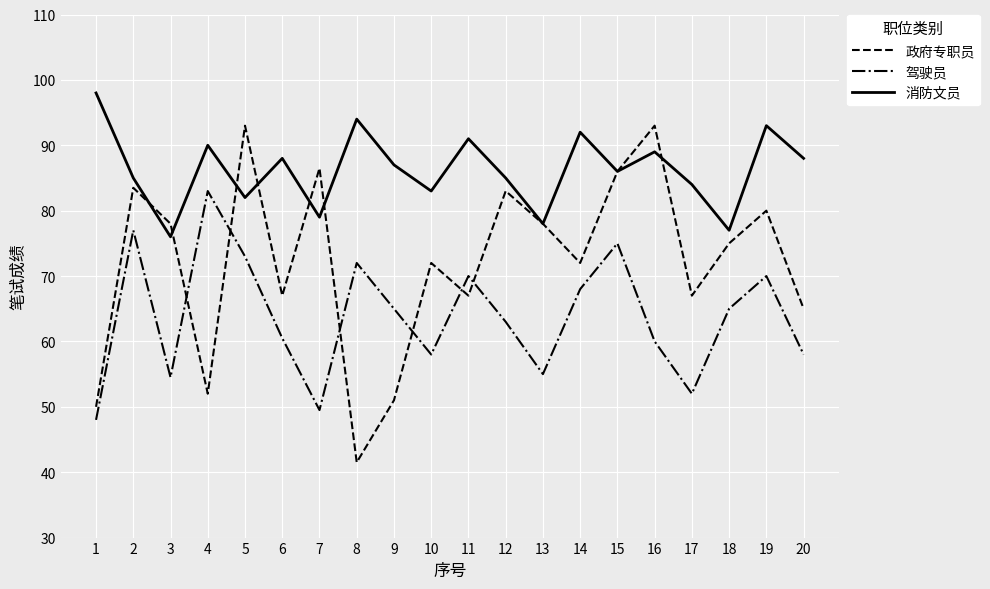

How many lines are shown in the chart?

3